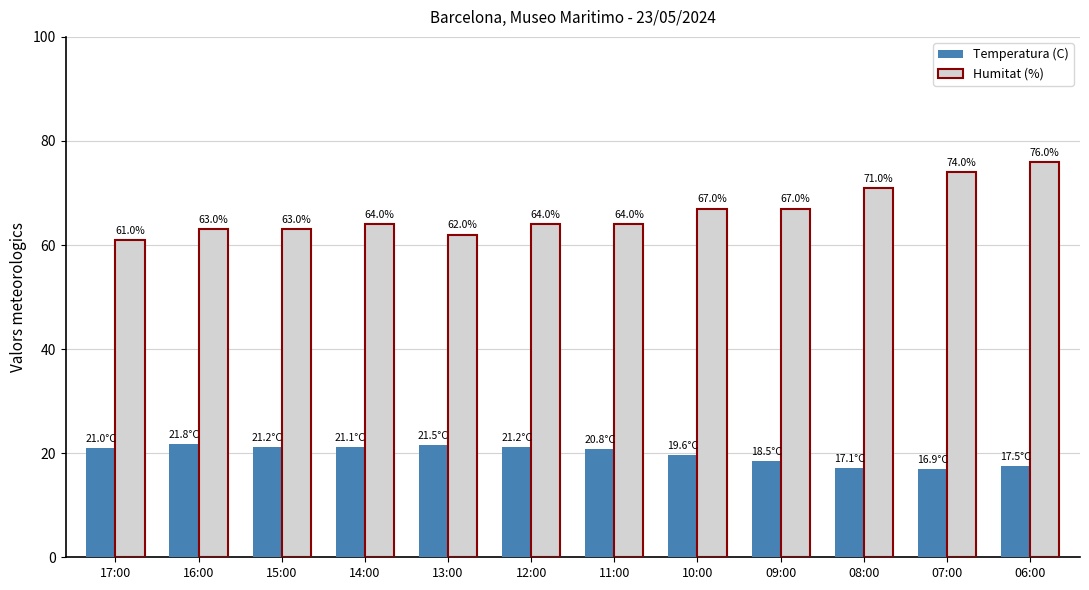

Between 14:00 and 13:00, which series saw the biggest shift?

Humitat (%)